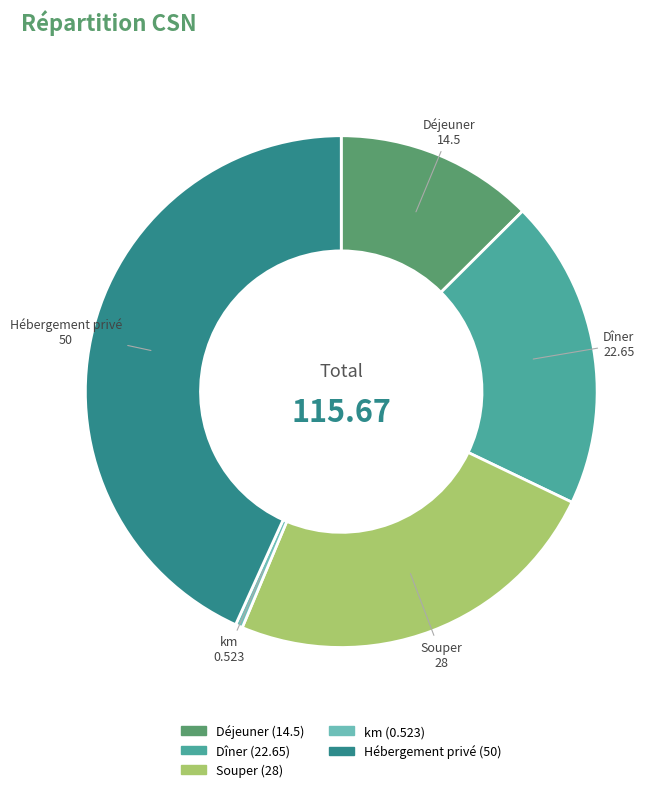

Is it true that Déjeuner is 13% of the pie?

True